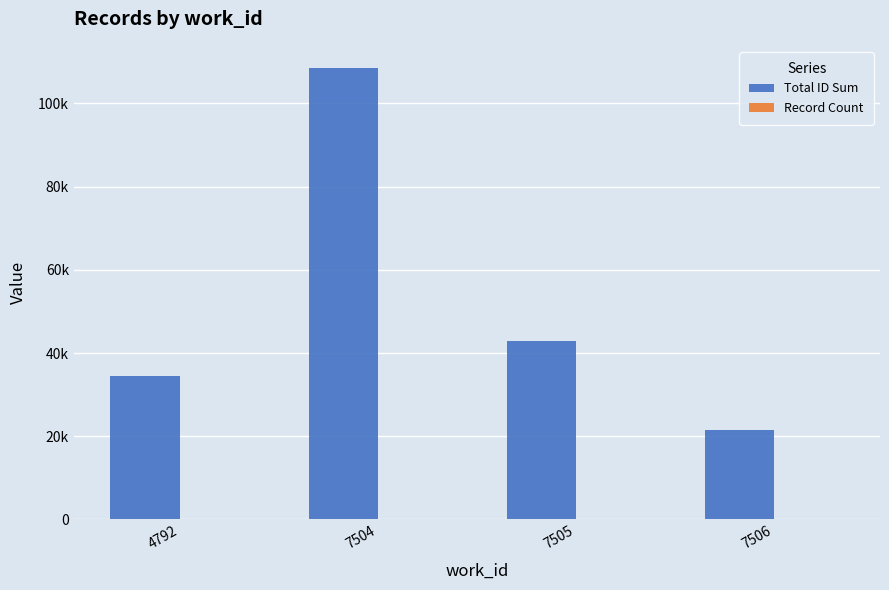

Reading right to left, list all the values displayed in this chart.

Total ID Sum: 21495	42980	108399	34439
Record Count: 1	2	5	2